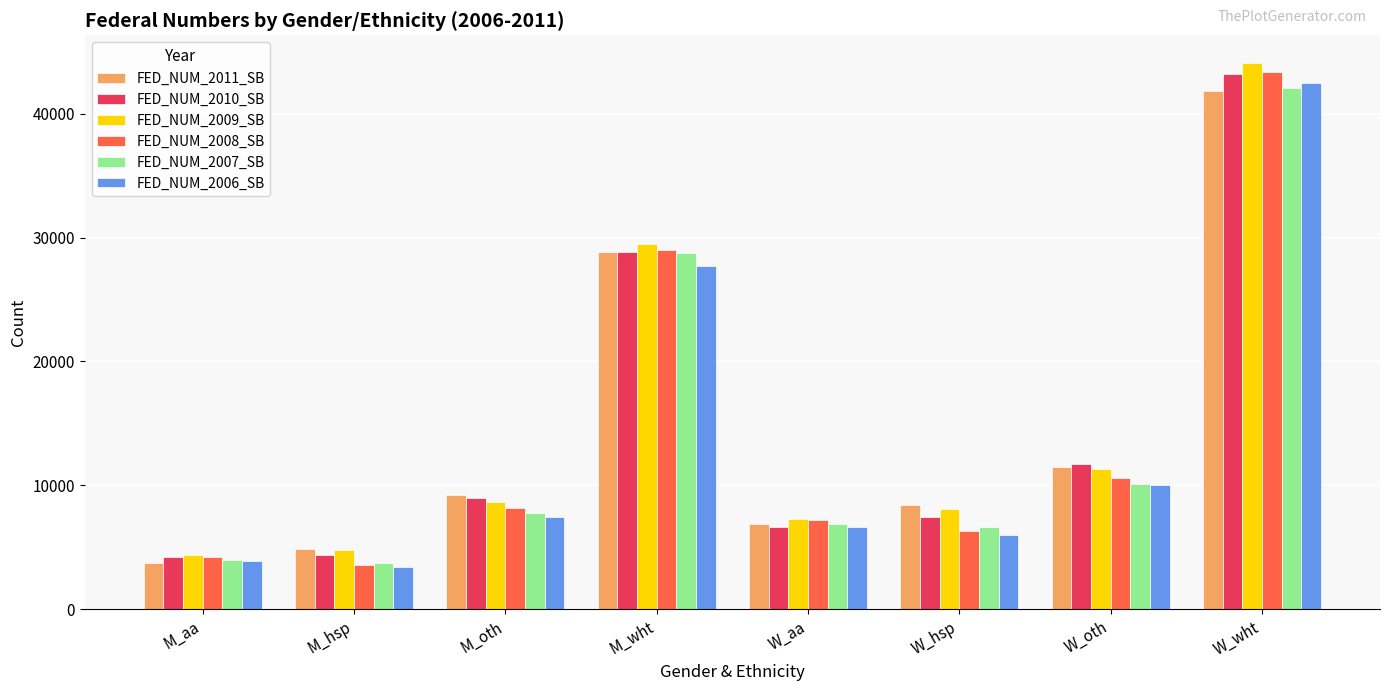

The value of FED_NUM_2006_SB at W_oth is 4158. True or false?

False